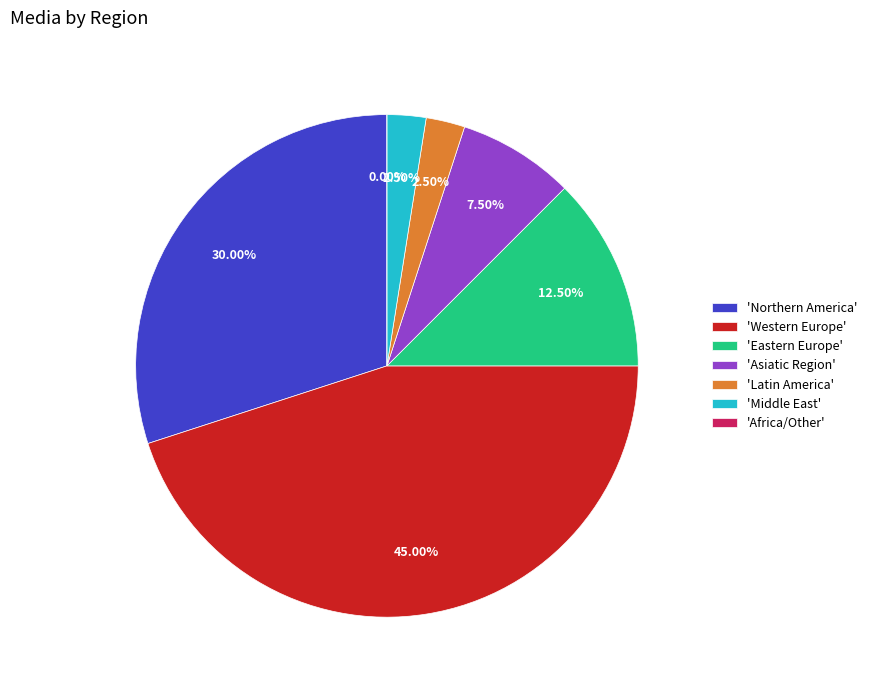

Is there a majority slice in this chart?

No